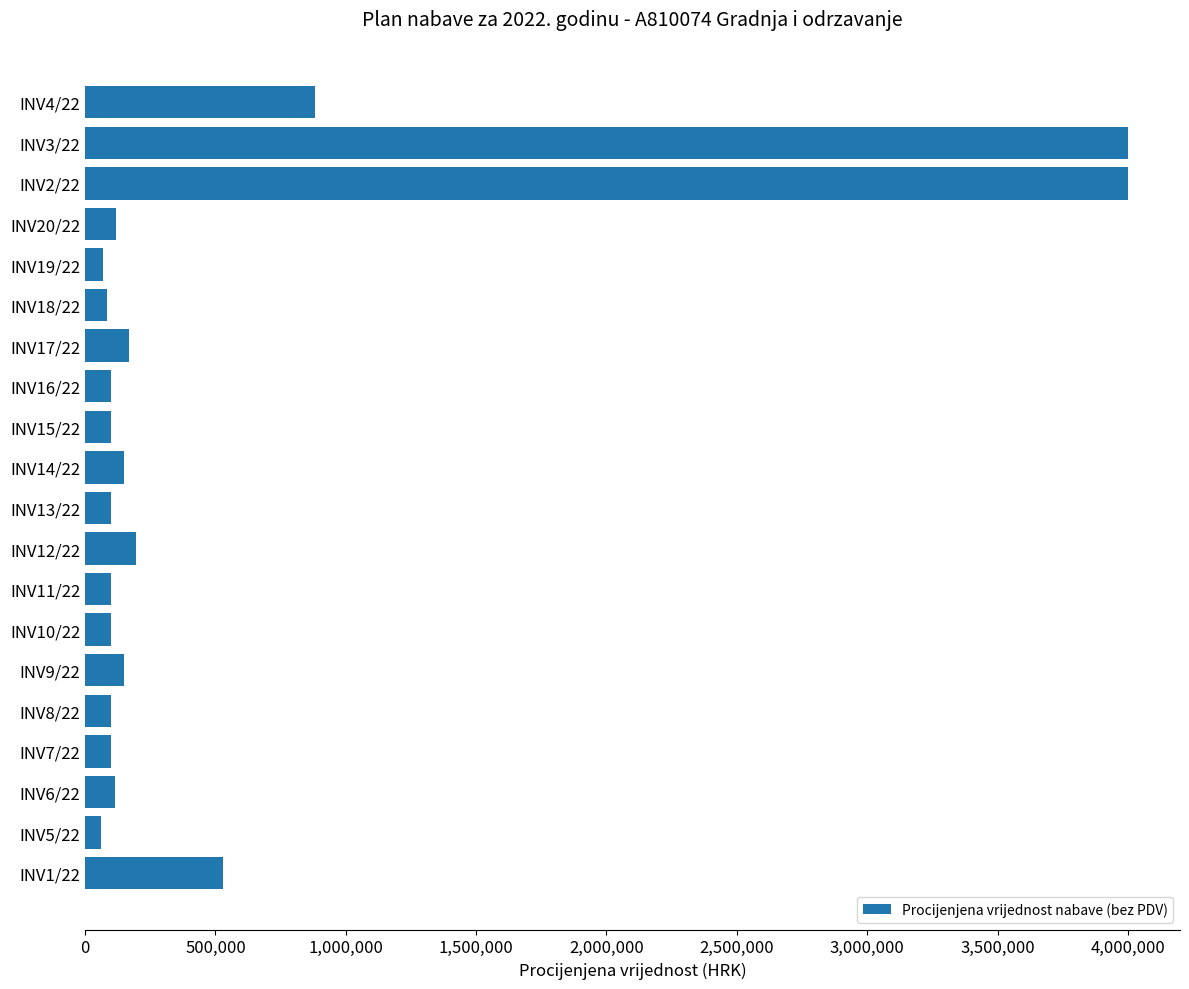

What is the difference between the values at INV17/22 and INV1/22?

358000